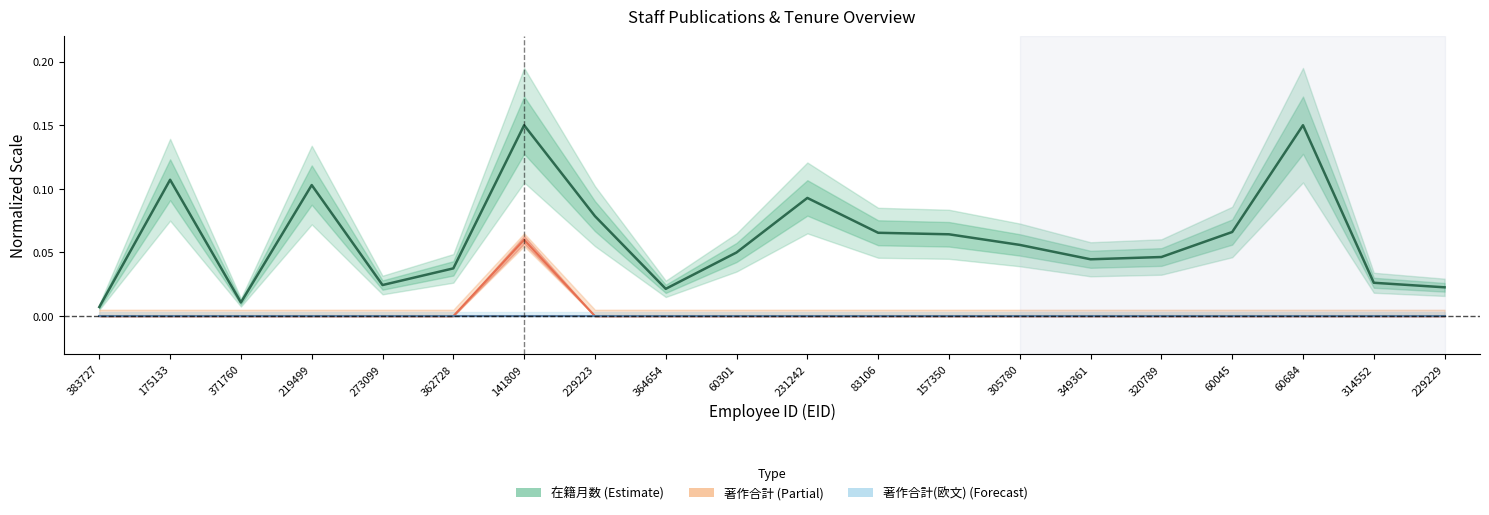

True or false: 著作合計 and 在籍月数 intersect in this chart.

False